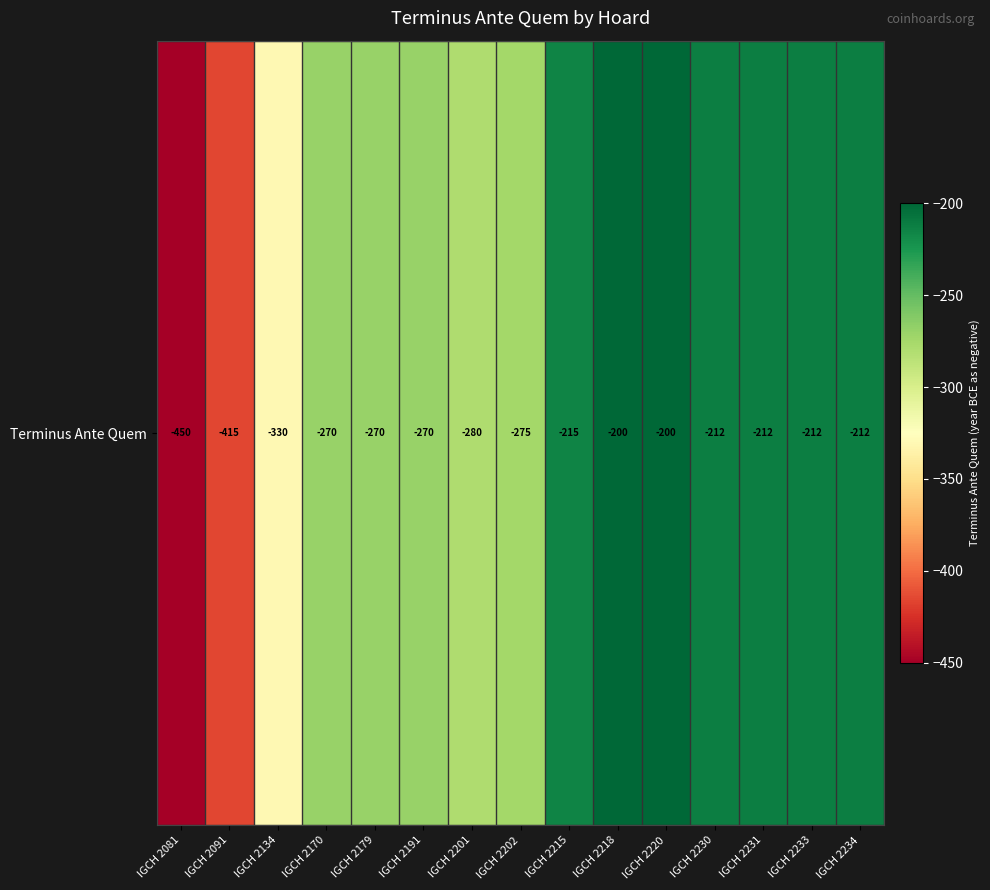

Reading left to right, list all the values displayed in this chart.

IGCH 2081=-450	IGCH 2091=-415	IGCH 2134=-330	IGCH 2170=-270	IGCH 2179=-270	IGCH 2191=-270	IGCH 2201=-280	IGCH 2202=-275	IGCH 2215=-215	IGCH 2218=-200	IGCH 2220=-200	IGCH 2230=-212	IGCH 2231=-212	IGCH 2233=-212	IGCH 2234=-212